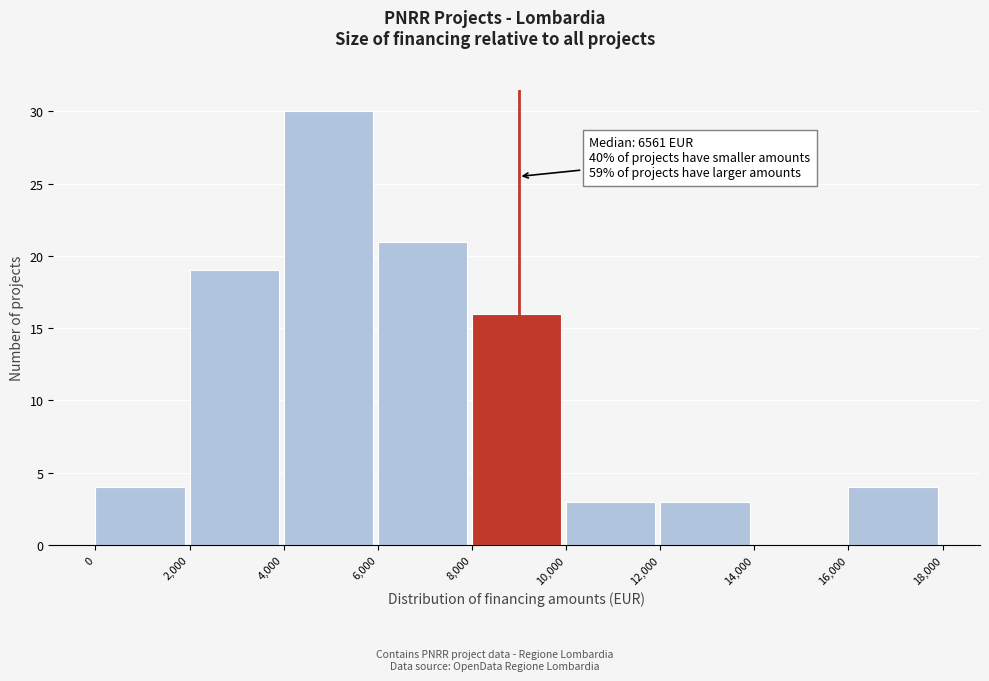

Over which range of the x-axis is the bar tallest?

4,000 to 6,000